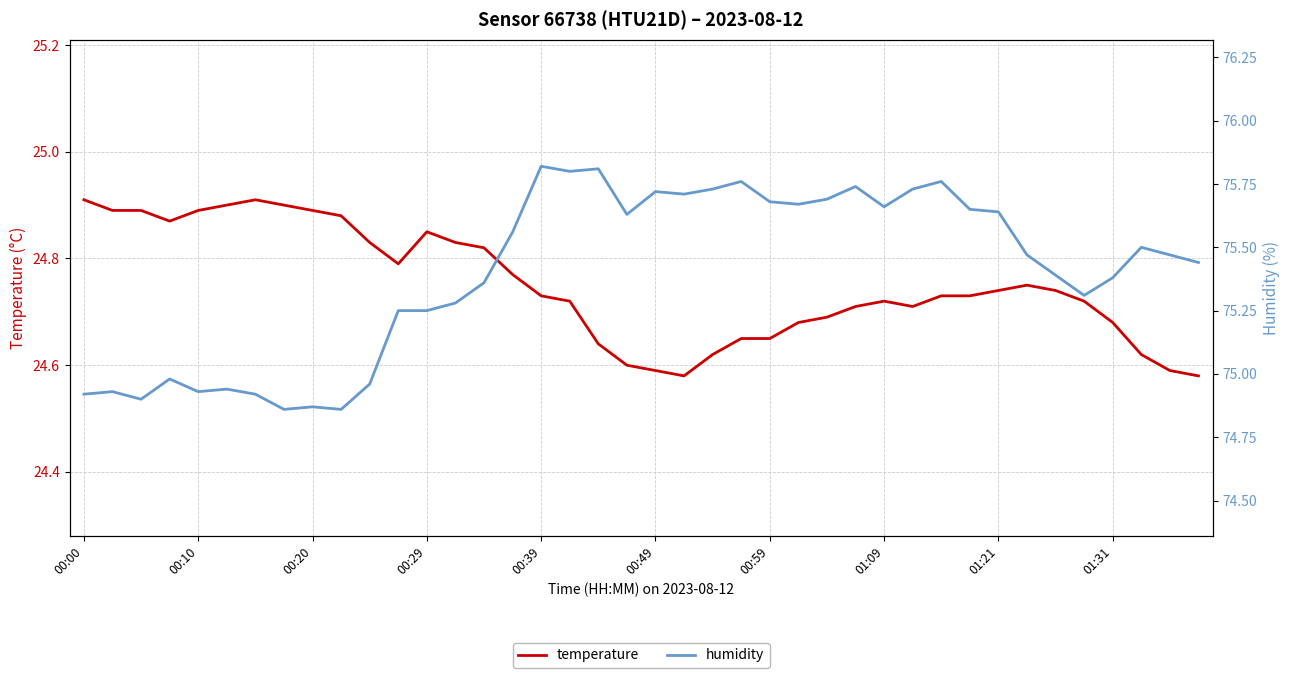

True or false: humidity and temperature cross at least once.

False